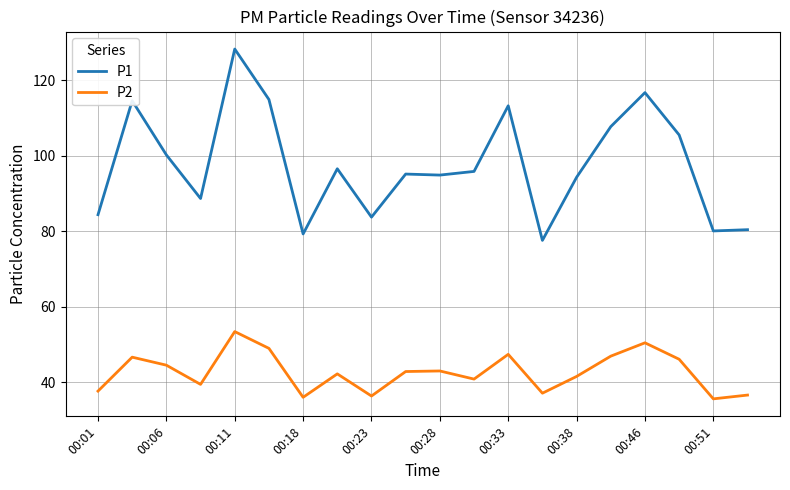

In P1, how many points are higher than both neighbors (excluding endpoints)?

6